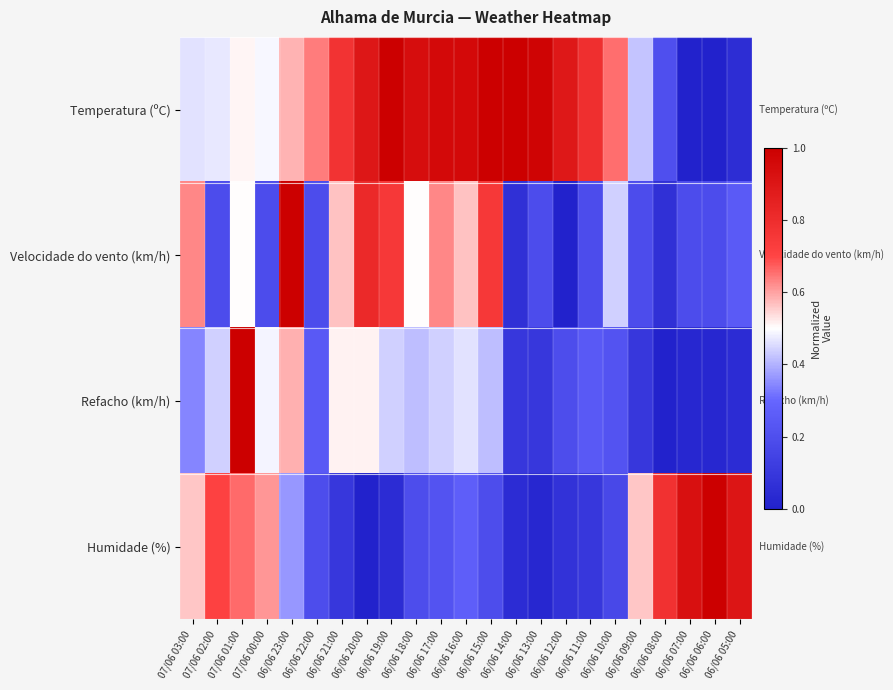

Reading right to left, extract all data points from this chart.

Temperatura (ºC): 06/06 05:00=0.1	06/06 06:00=0.0	06/06 07:00=0.0	06/06 08:00=0.2	06/06 09:00=0.4	06/06 10:00=0.7	06/06 11:00=0.8	06/06 12:00=0.9	06/06 13:00=1.0	06/06 14:00=1.0	06/06 15:00=1.0	06/06 16:00=1.0	06/06 17:00=1.0	06/06 18:00=0.9	06/06 19:00=1.0	06/06 20:00=0.9	06/06 21:00=0.8	06/06 22:00=0.6	06/06 23:00=0.6	07/06 00:00=0.5	07/06 01:00=0.5	07/06 02:00=0.5	07/06 03:00=0.5
Velocidade do vento (km/h): 06/06 05:00=0.2	06/06 06:00=0.2	06/06 07:00=0.2	06/06 08:00=0.1	06/06 09:00=0.2	06/06 10:00=0.4	06/06 11:00=0.2	06/06 12:00=0.0	06/06 13:00=0.2	06/06 14:00=0.1	06/06 15:00=0.8	06/06 16:00=0.6	06/06 17:00=0.6	06/06 18:00=0.5	06/06 19:00=0.8	06/06 20:00=0.8	06/06 21:00=0.6	06/06 22:00=0.2	06/06 23:00=1.0	07/06 00:00=0.2	07/06 01:00=0.5	07/06 02:00=0.2	07/06 03:00=0.6
Refacho (km/h): 06/06 05:00=0.0	06/06 06:00=0.0	06/06 07:00=0.0	06/06 08:00=0.0	06/06 09:00=0.1	06/06 10:00=0.2	06/06 11:00=0.2	06/06 12:00=0.2	06/06 13:00=0.1	06/06 14:00=0.1	06/06 15:00=0.4	06/06 16:00=0.5	06/06 17:00=0.4	06/06 18:00=0.4	06/06 19:00=0.4	06/06 20:00=0.5	06/06 21:00=0.5	06/06 22:00=0.2	06/06 23:00=0.6	07/06 00:00=0.5	07/06 01:00=1.0	07/06 02:00=0.4	07/06 03:00=0.3
Humidade (%): 06/06 05:00=0.9	06/06 06:00=1.0	06/06 07:00=0.9	06/06 08:00=0.8	06/06 09:00=0.6	06/06 10:00=0.2	06/06 11:00=0.1	06/06 12:00=0.1	06/06 13:00=0.0	06/06 14:00=0.0	06/06 15:00=0.2	06/06 16:00=0.3	06/06 17:00=0.2	06/06 18:00=0.2	06/06 19:00=0.0	06/06 20:00=0.0	06/06 21:00=0.1	06/06 22:00=0.2	06/06 23:00=0.4	07/06 00:00=0.6	07/06 01:00=0.7	07/06 02:00=0.7	07/06 03:00=0.6